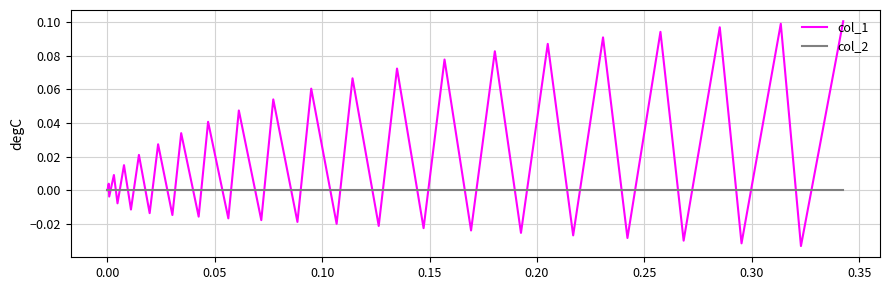

List the series in order of their peak value, highest first.

col_1, col_2